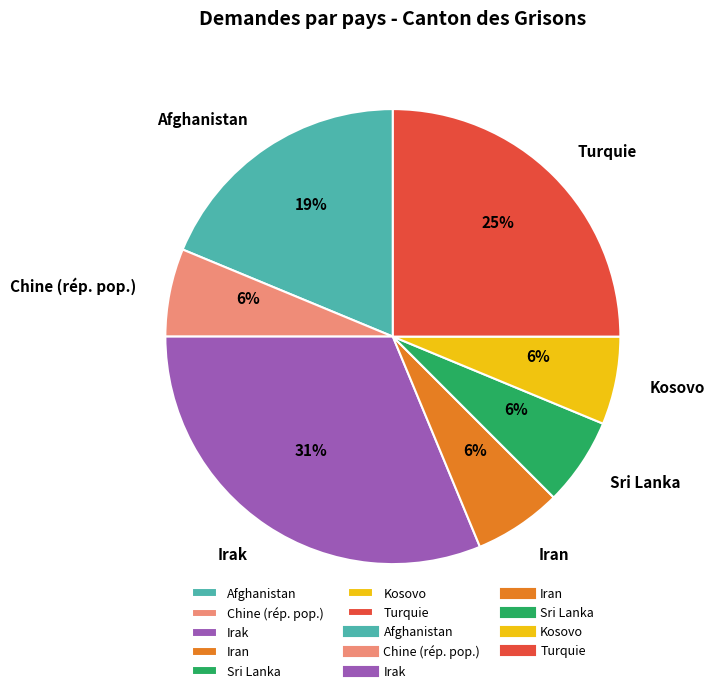

Combined, do Irak and Turquie account for over 50%?

Yes